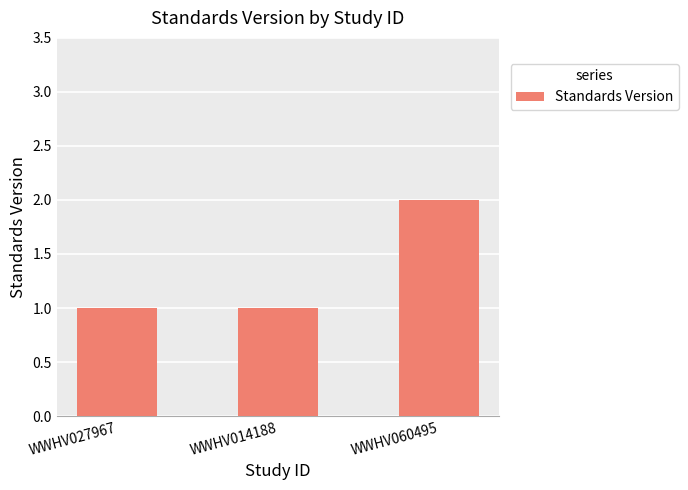

What is the sum of all values?

4